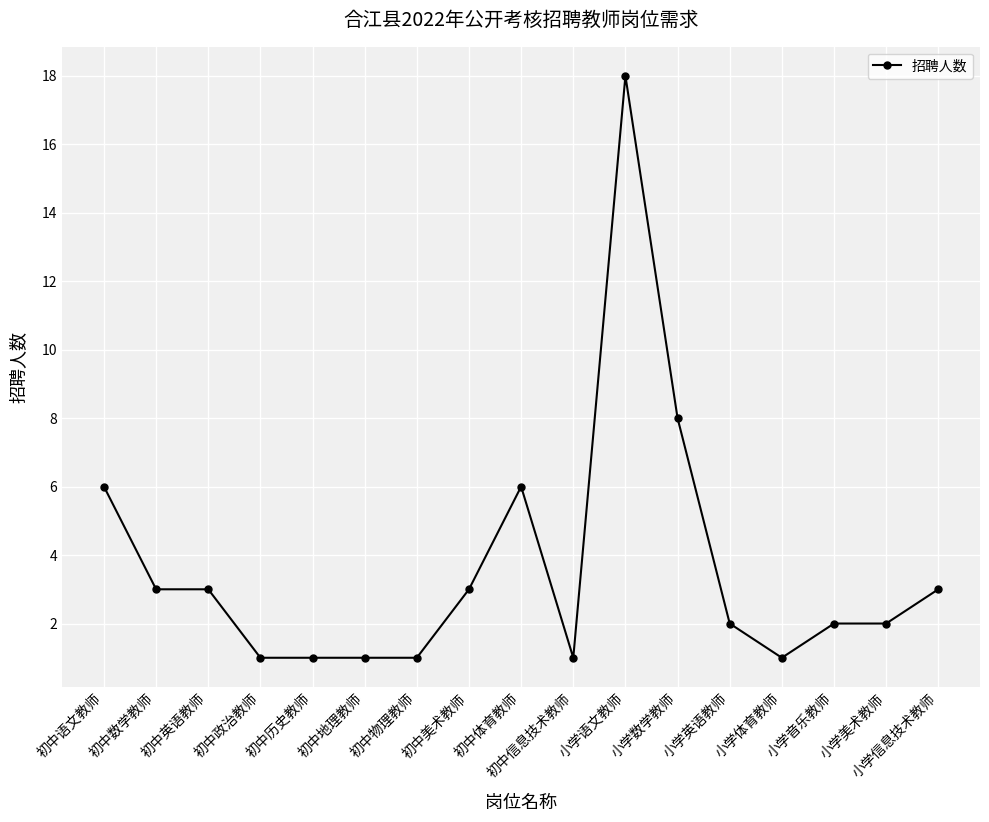

Reading left to right, what are all the values shown in this chart?

6	3	3	1	1	1	1	3	6	1	18	8	2	1	2	2	3